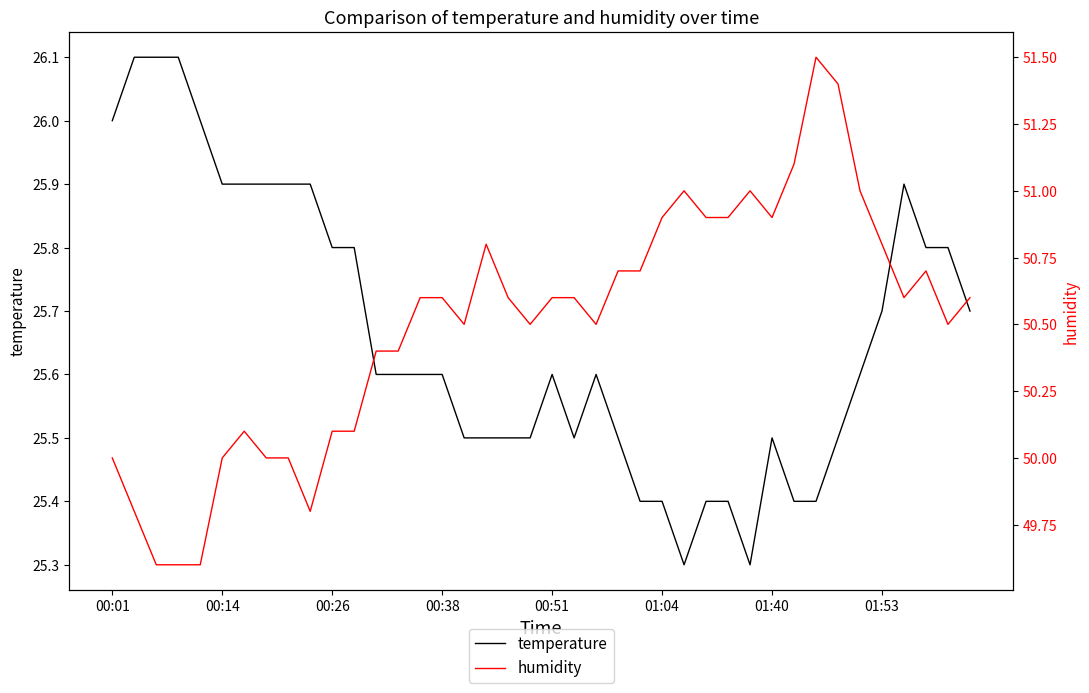

Is it true that temperature equals 26.0 at 00:01?

True